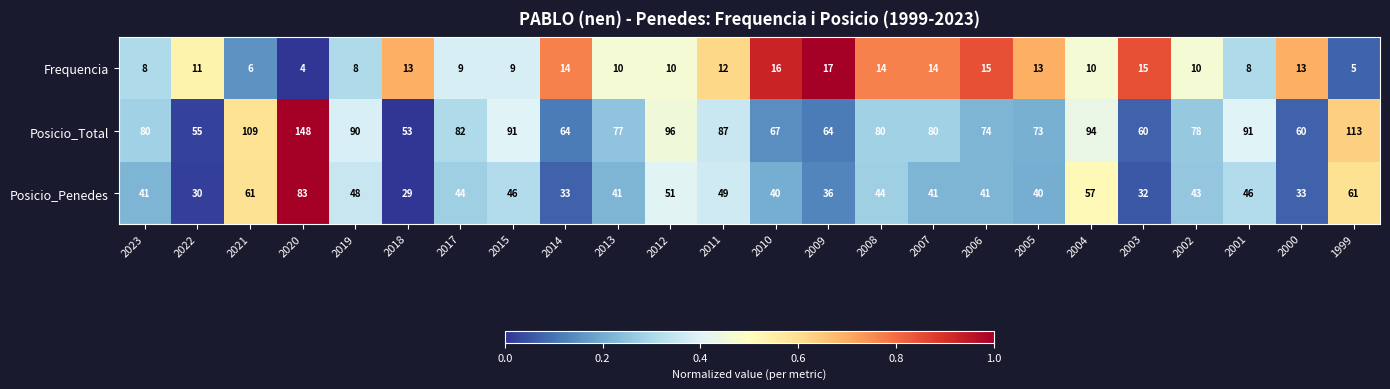

Which category has the highest value in the Frequencia series?

2009